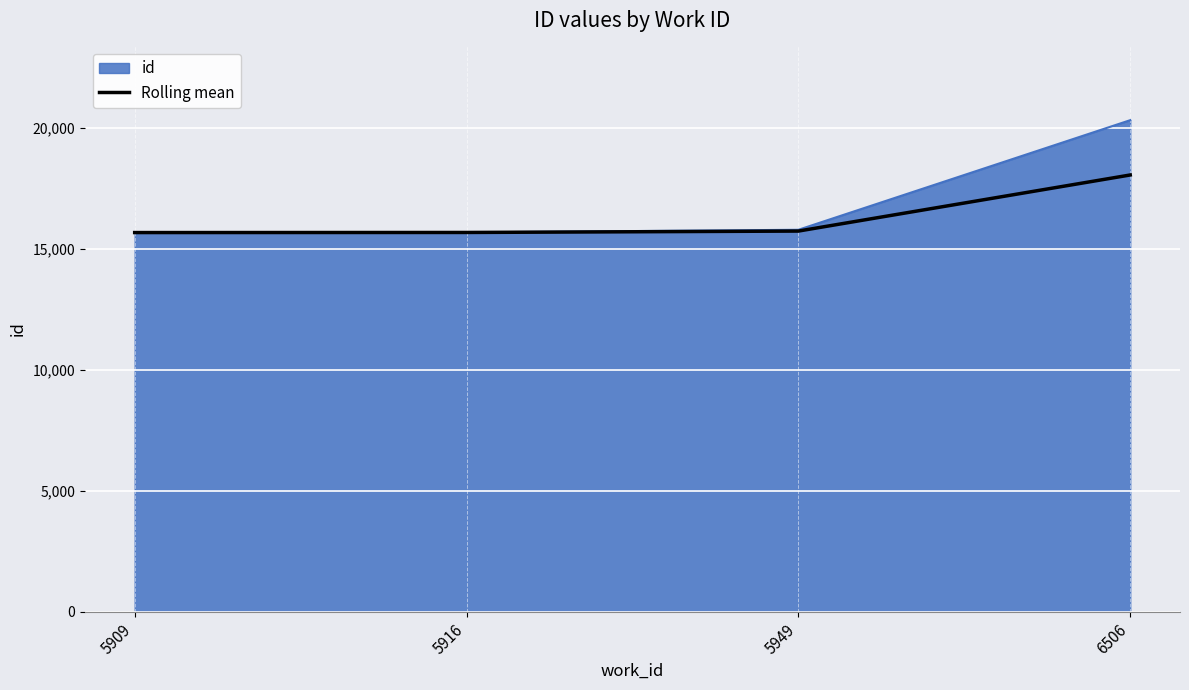

True or false: Rolling mean has more than 1 interior local peaks.

False